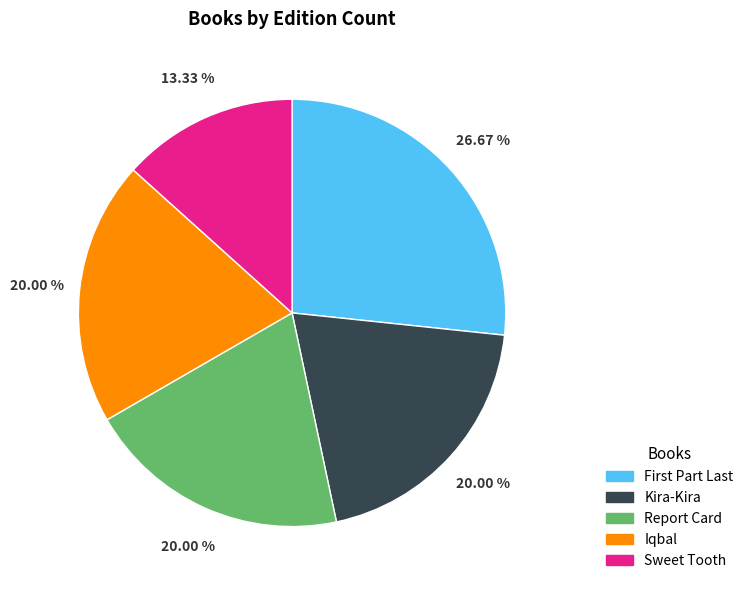

To the nearest percent, what is the difference between the largest and smallest slice percentages?

13%